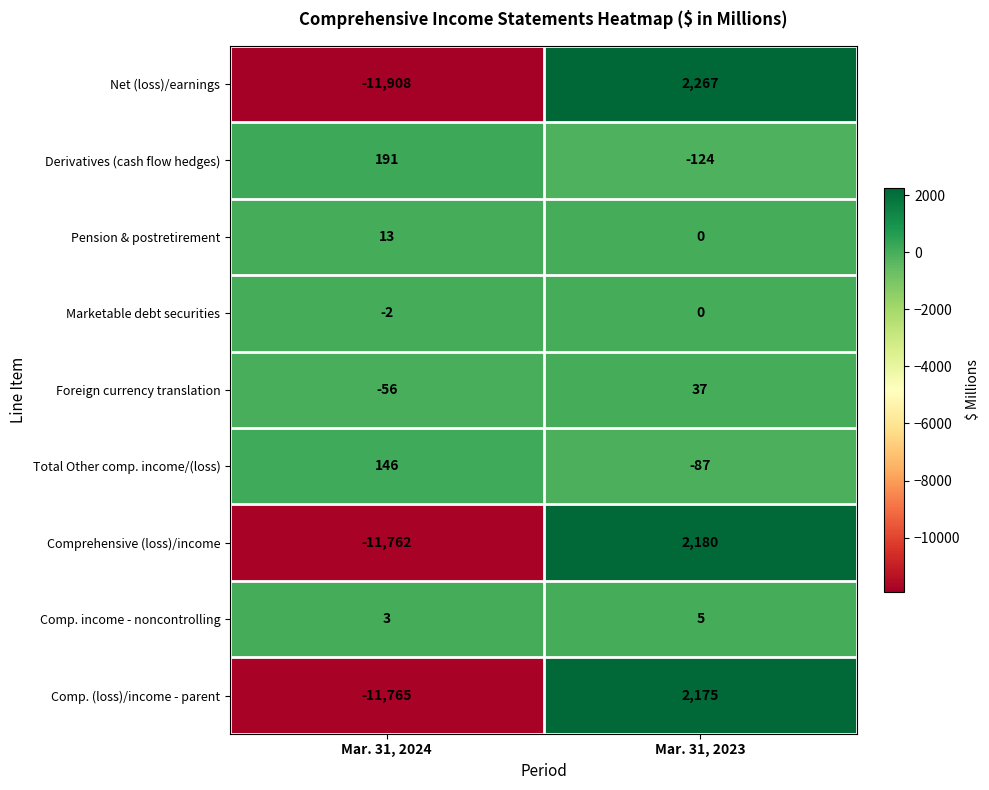

The Foreign currency translation series shows -86 at Mar. 31, 2024. True or false?

False